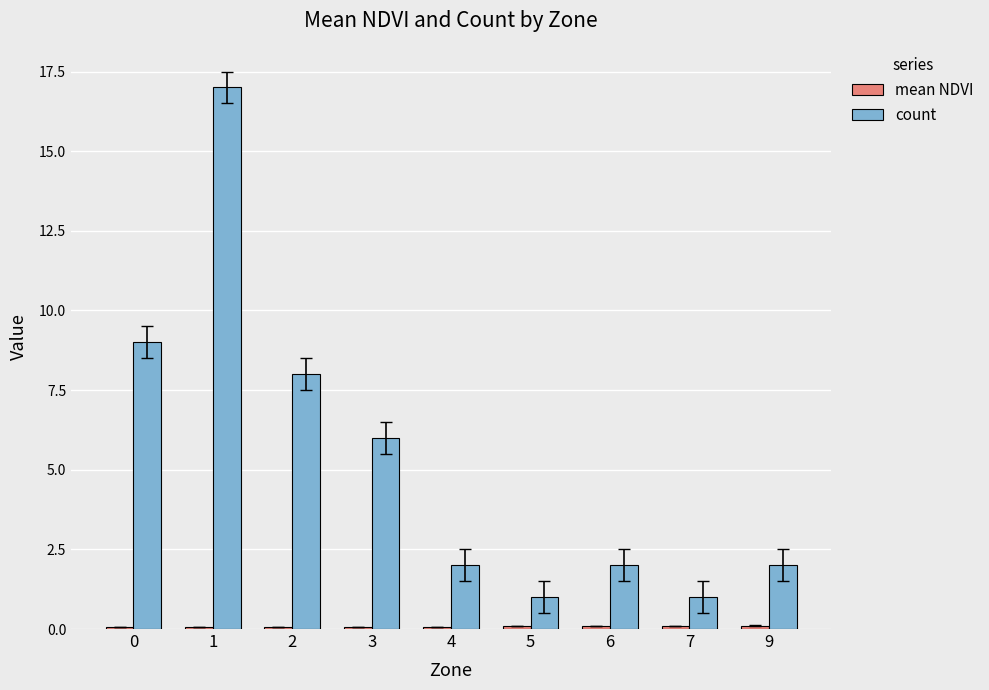

What is the maximum value for count?

17.0